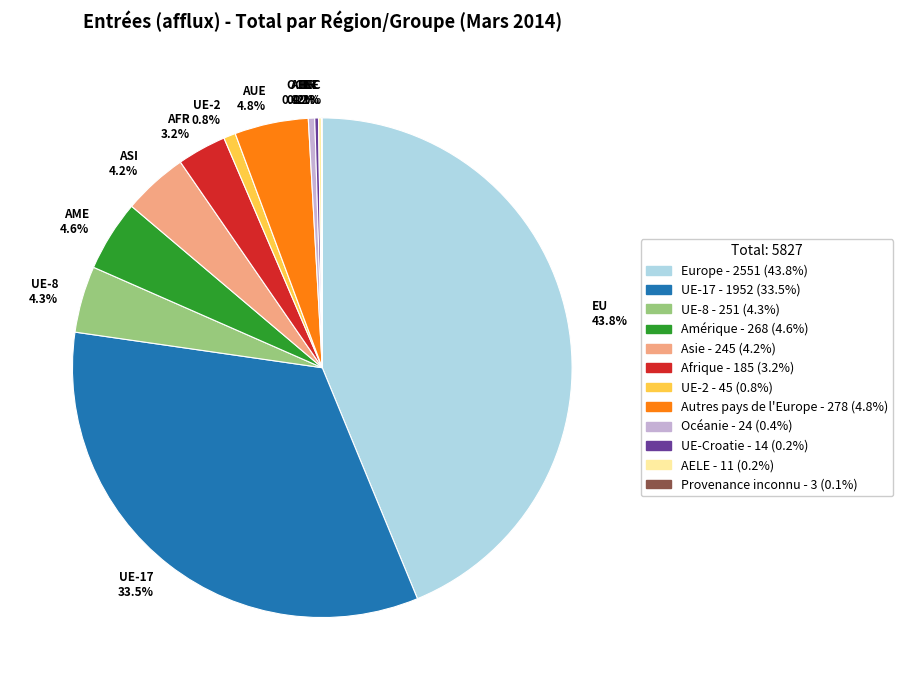

Approximately how many times larger is the value at AME 4.6% compared to OCE 0.4%?

11.2